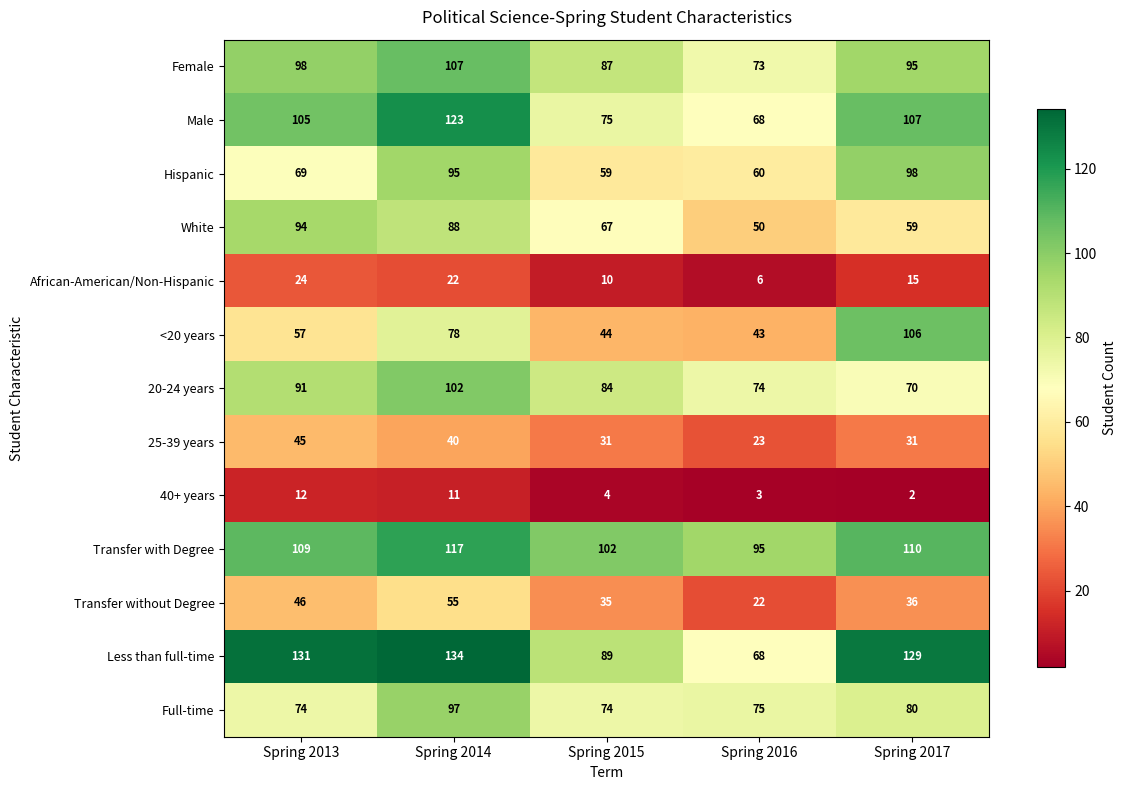

Is it true that 25-39 years equals 45 at Spring 2013?

True